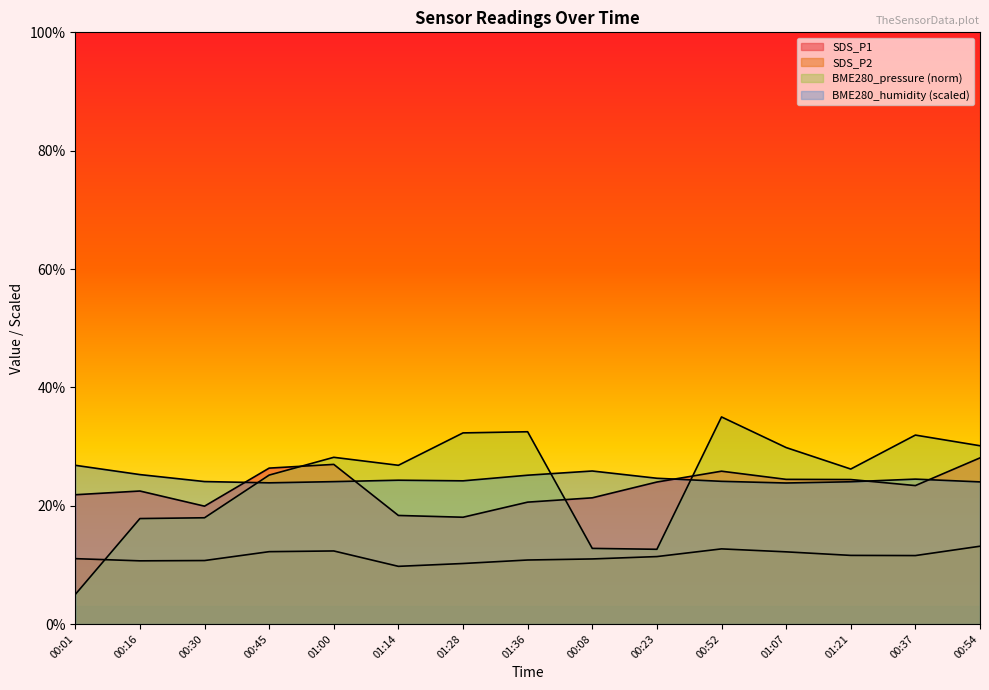

Read the SDS_P1 value at 00:23.

24.0